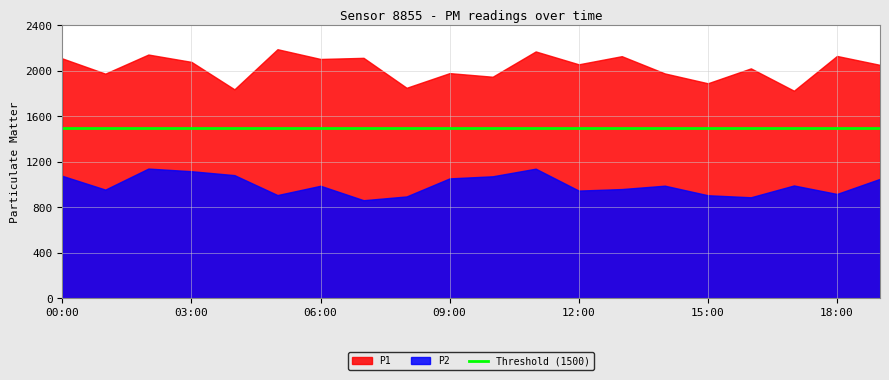

Between 16:00 and 19:00, which series saw the biggest shift?

P1